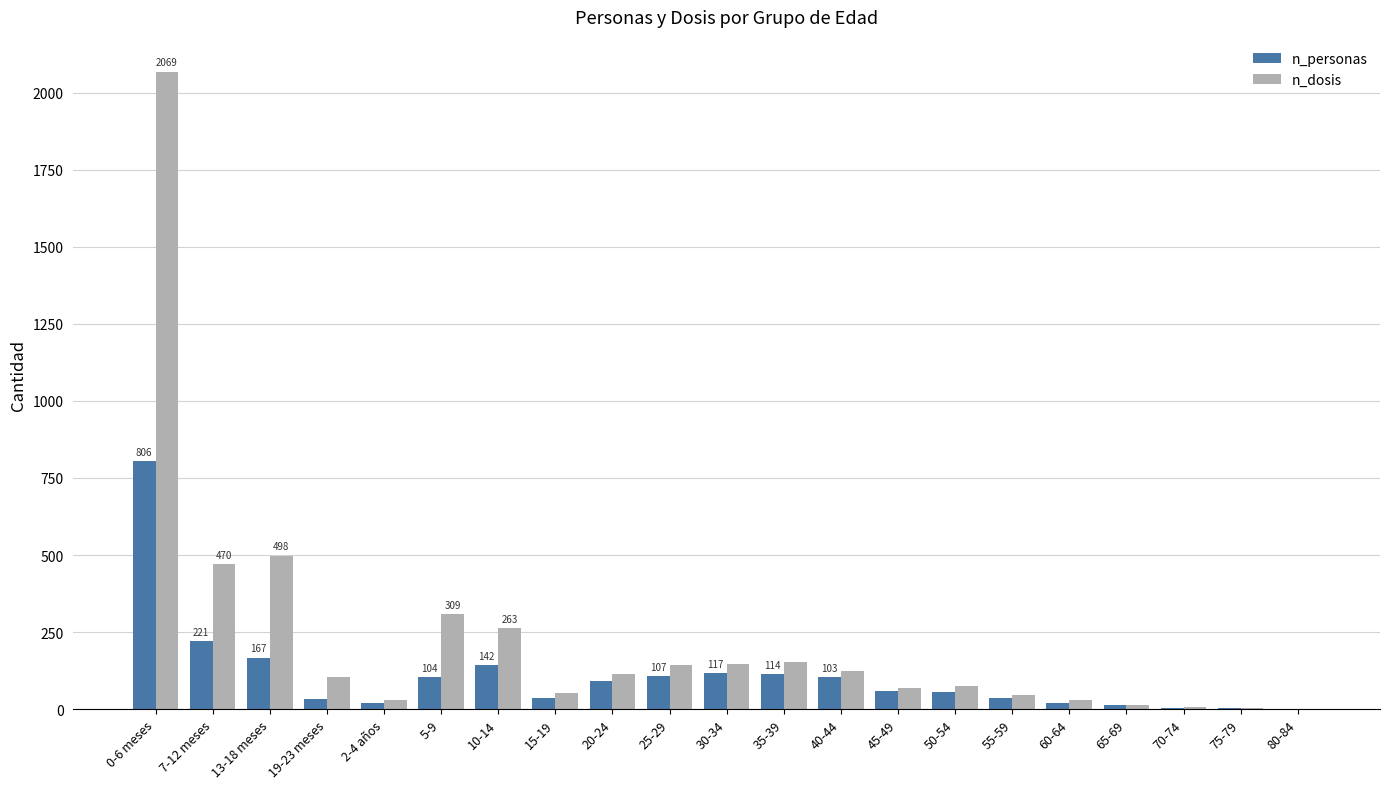

What are all the series names shown in the legend?

n_personas, n_dosis